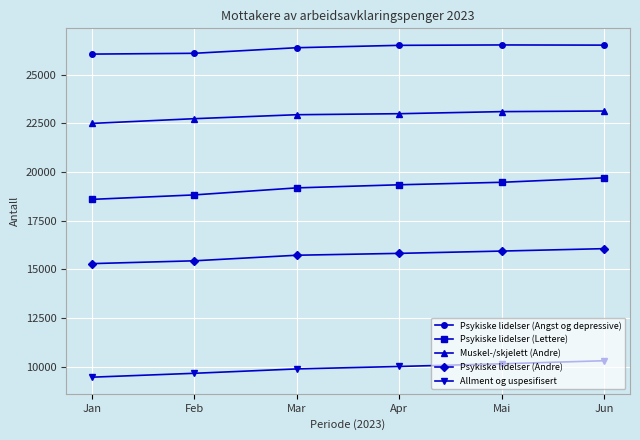

True or false: Psykiske lidelser (Angst og depressive) and Psykiske lidelser (Lettere) intersect in this chart.

False